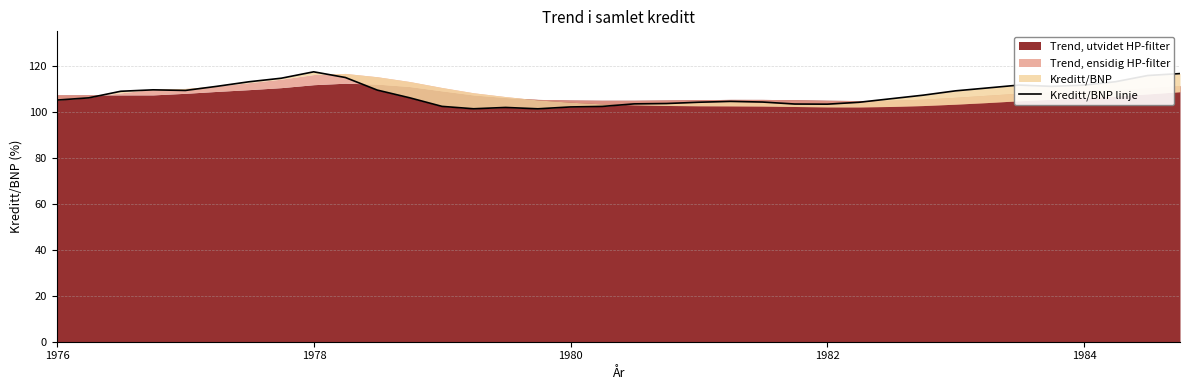

The value at 20 is 146.4. True or false?

False